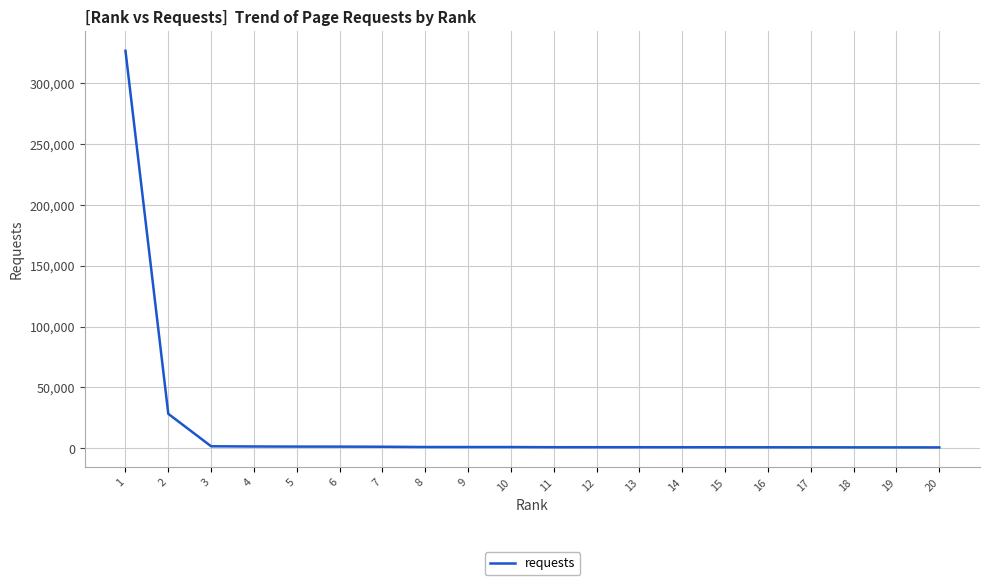

What is the sum of all values?

373316